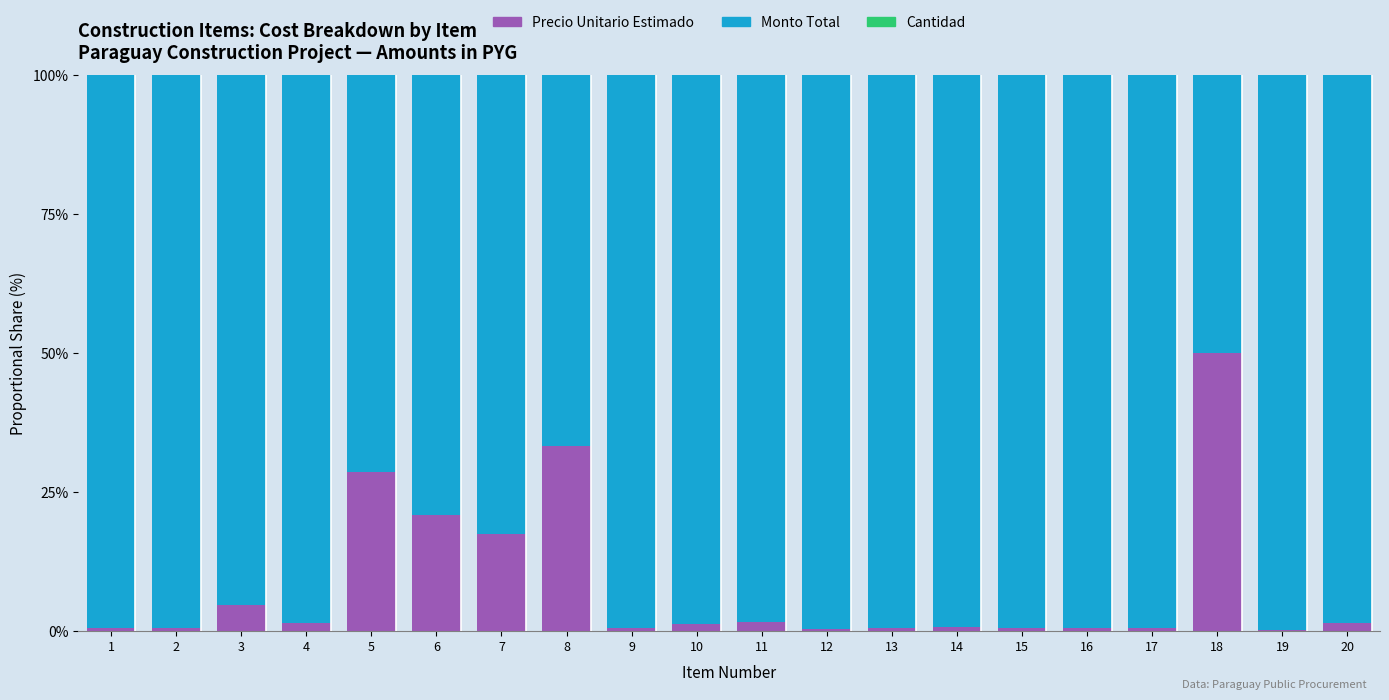

How many distinct data groups are displayed?

3